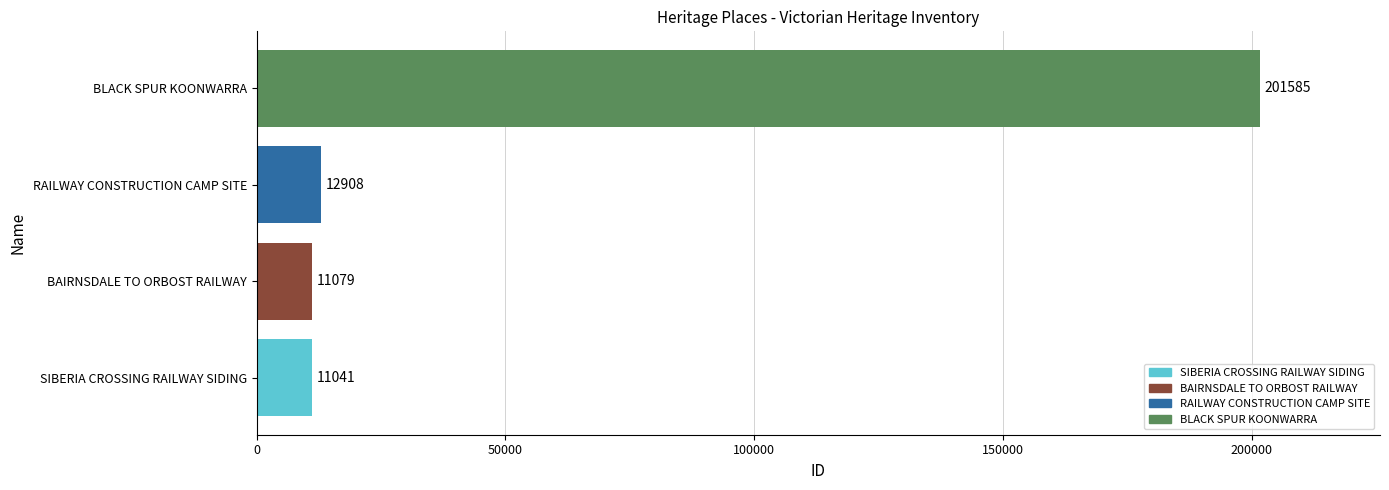

Reading top to bottom, what are all the values shown in this chart?

BLACK SPUR KOONWARRA=201585	RAILWAY CONSTRUCTION CAMP SITE=12908	BAIRNSDALE TO ORBOST RAILWAY=11079	SIBERIA CROSSING RAILWAY SIDING=11041